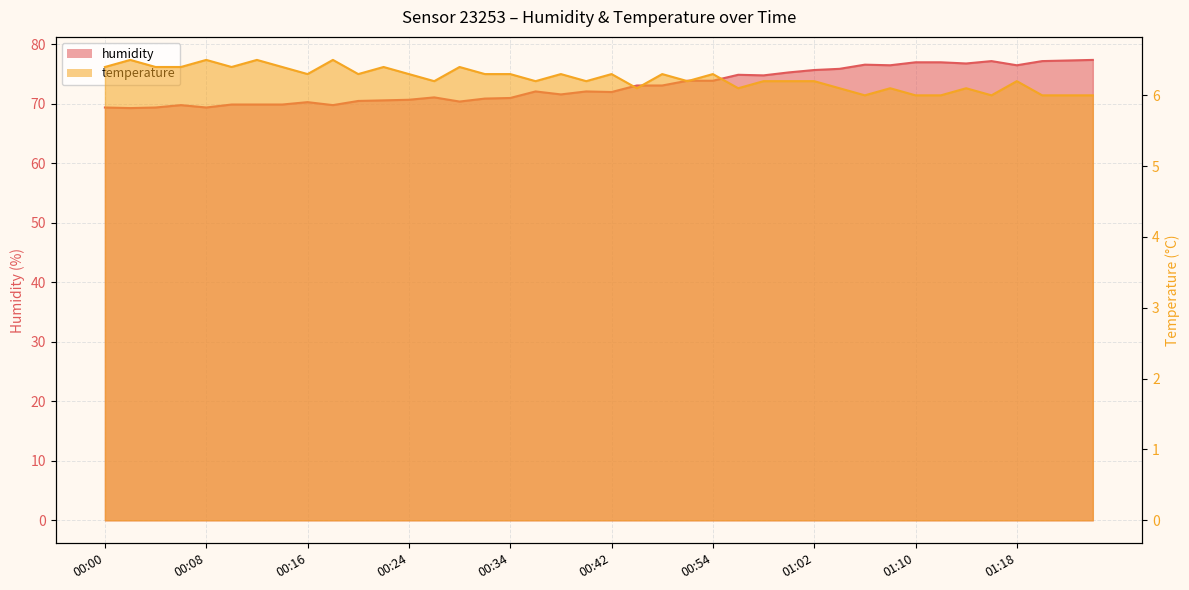

How many series are shown in this chart?

2